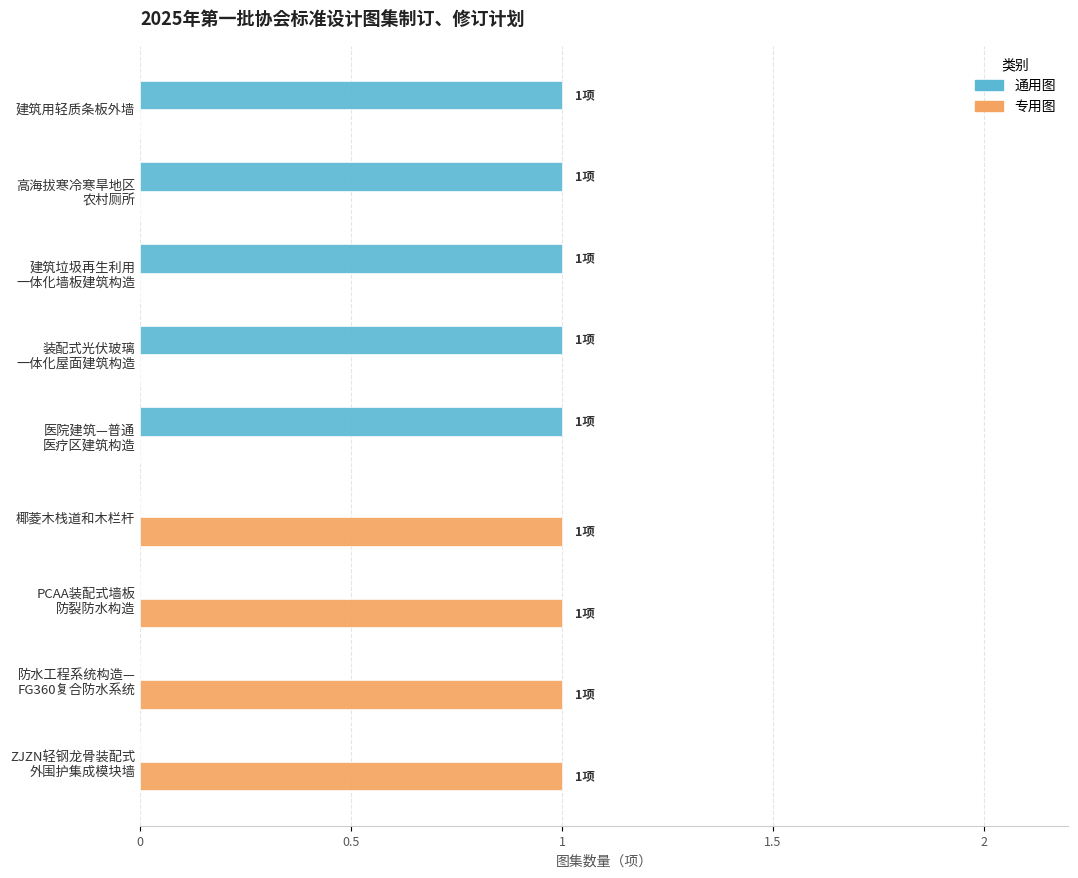

True or false: 通用图 has a value of 1 at 建筑用轻质条板外墙.

True